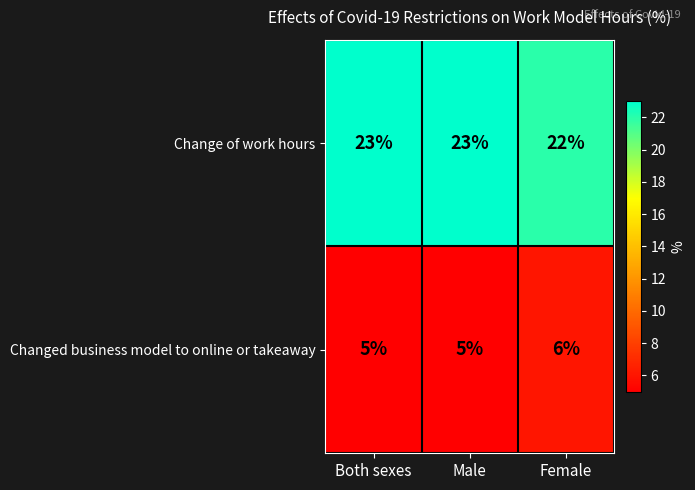

What is the difference between the highest and lowest values at Female?

16